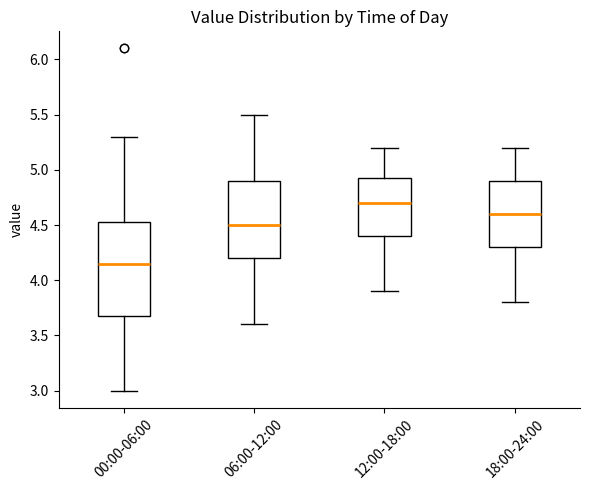

Reading left to right, transcribe this box plot: for each box, give where its median line is, the range the box spans, and where its two whiskers end, as read against the y-axis. The values are not printed on the chart, so give them approximately, as read against the axis.

00:00-06:00: median 4.15, box 3.70 to 4.55, whiskers 3.00 to 5.30
06:00-12:00: median 4.50, box 4.20 to 4.90, whiskers 3.60 to 5.50
12:00-18:00: median 4.70, box 4.40 to 4.95, whiskers 3.90 to 5.20
18:00-24:00: median 4.60, box 4.30 to 4.90, whiskers 3.80 to 5.20